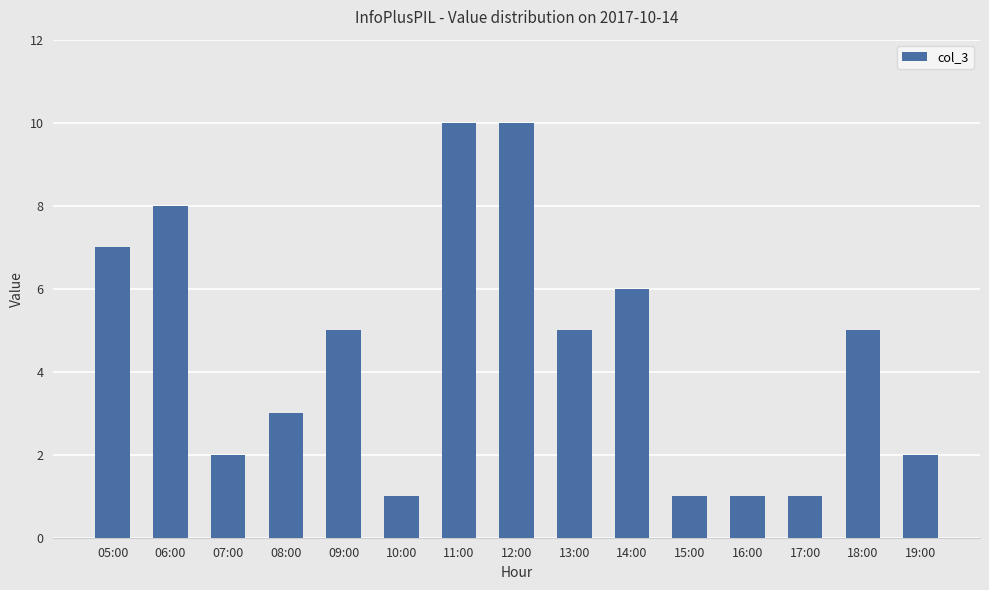

How many values are between 1 and 7?

12